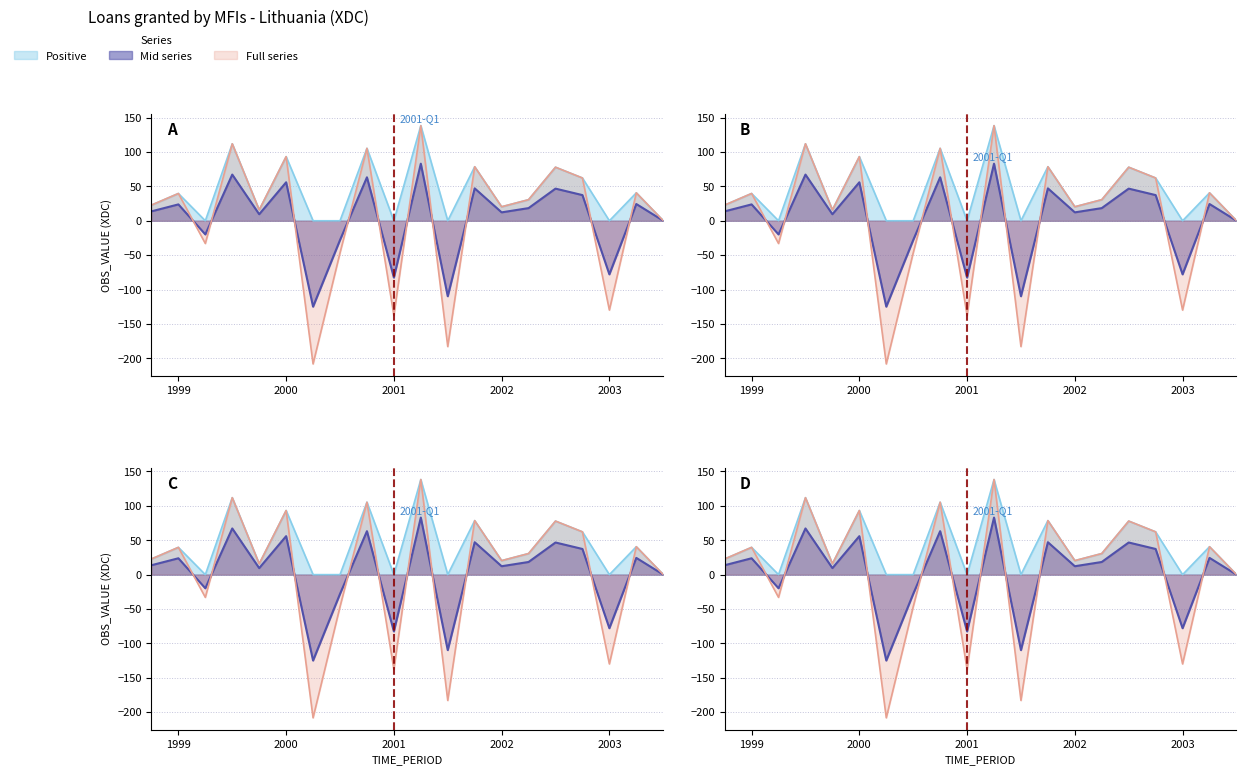

Which series has the largest total across all categories?

Positive values